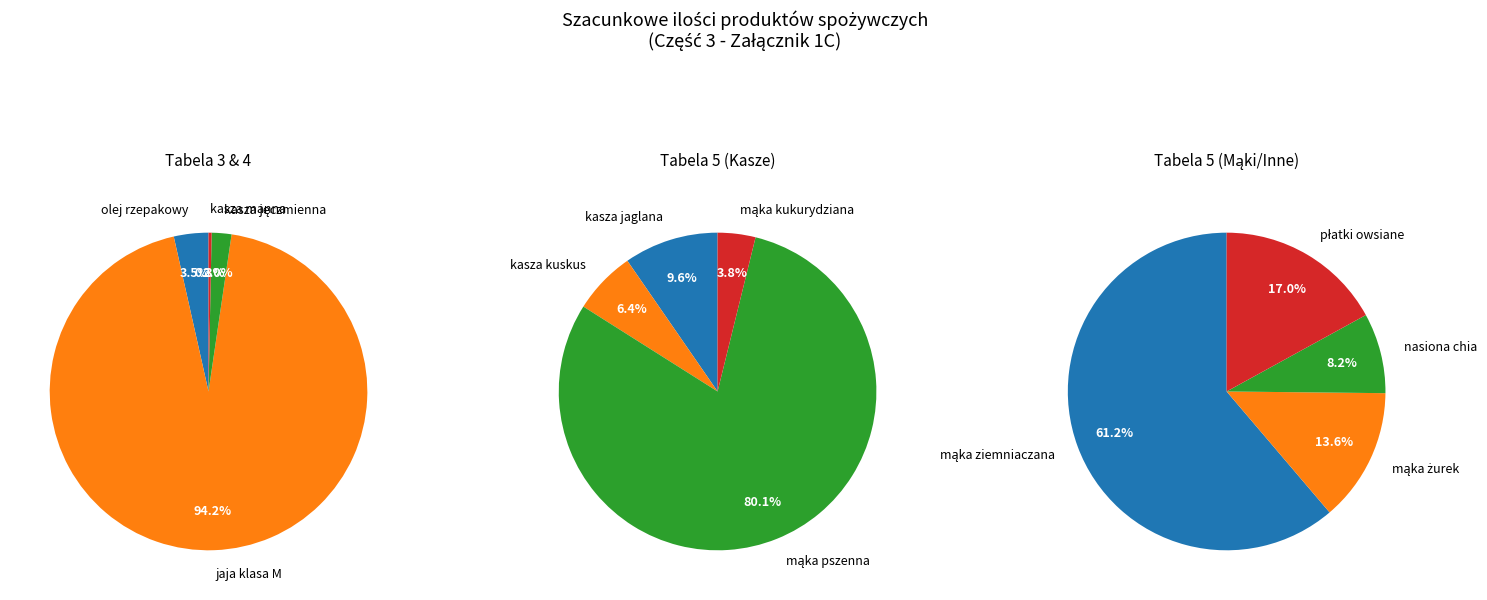

How many segments does this pie chart have?

12